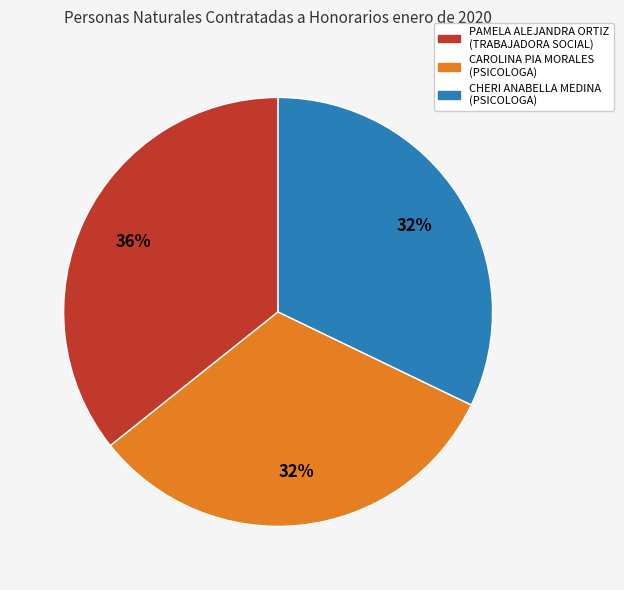

Which category has the biggest portion of the pie?

PAMELA ALEJANDRA ORTIZ (TRABAJADORA SOCIAL)